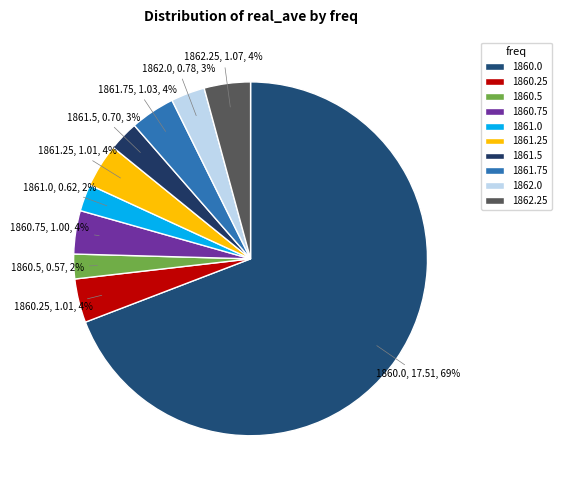

Do 1861.25 and 1860.0 together represent more than half of the pie?

Yes